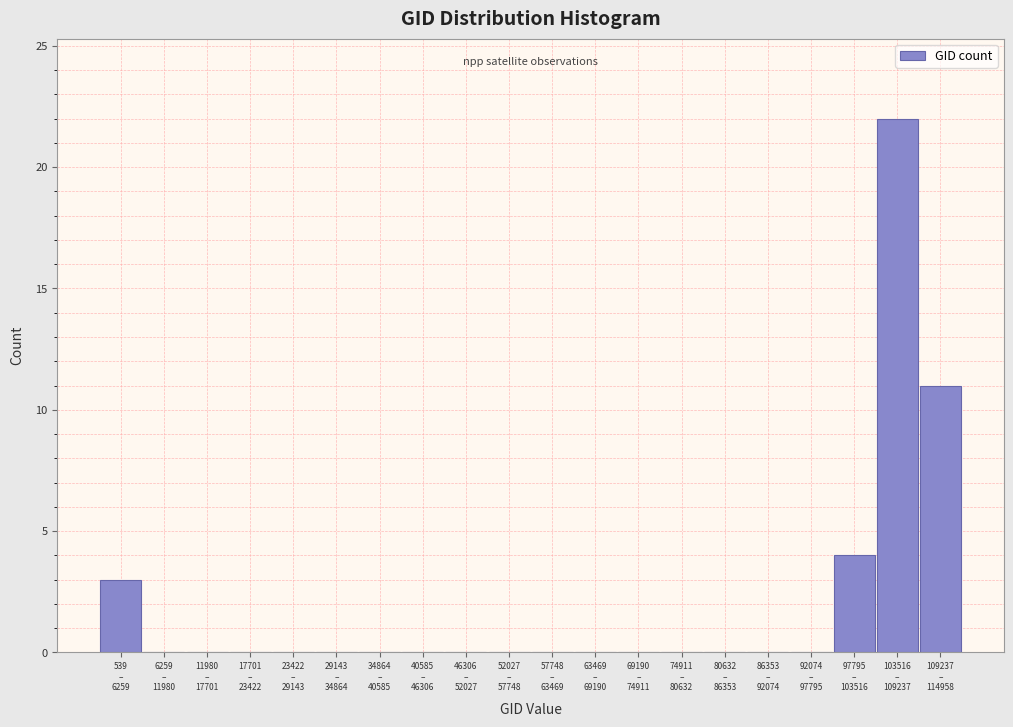

What is the sum of all values?

40